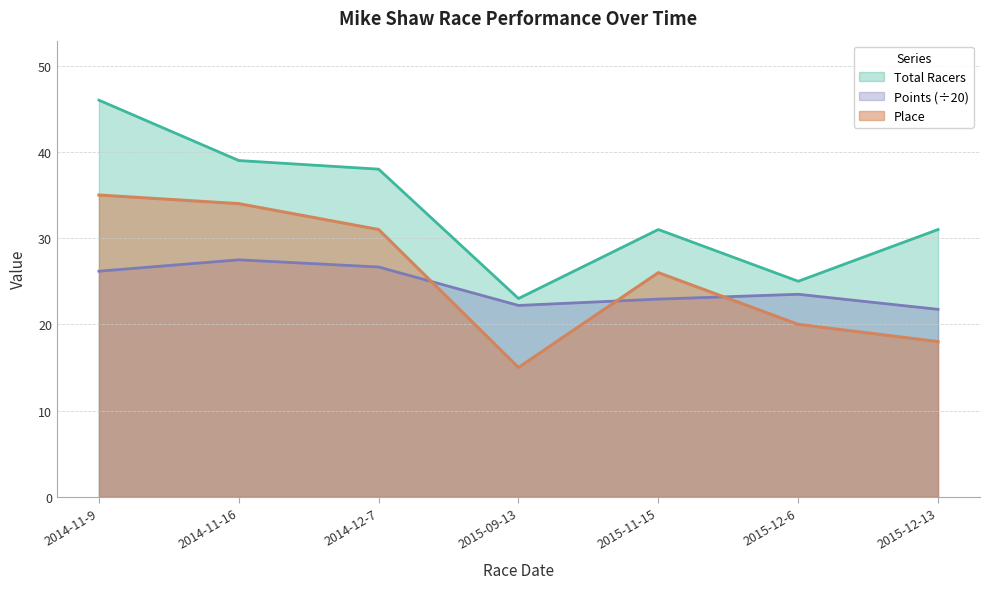

What is the label of the 2nd point from the right?

2015-12-6